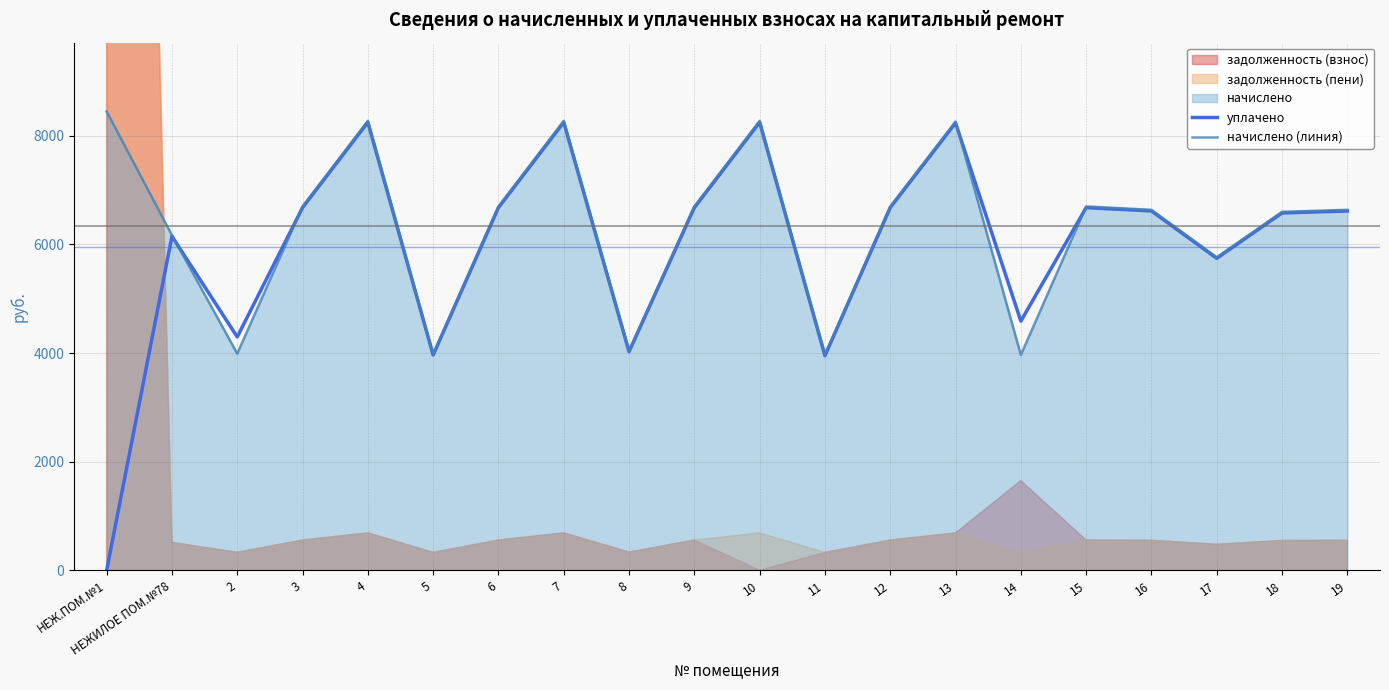

How many data points does each series have?

20